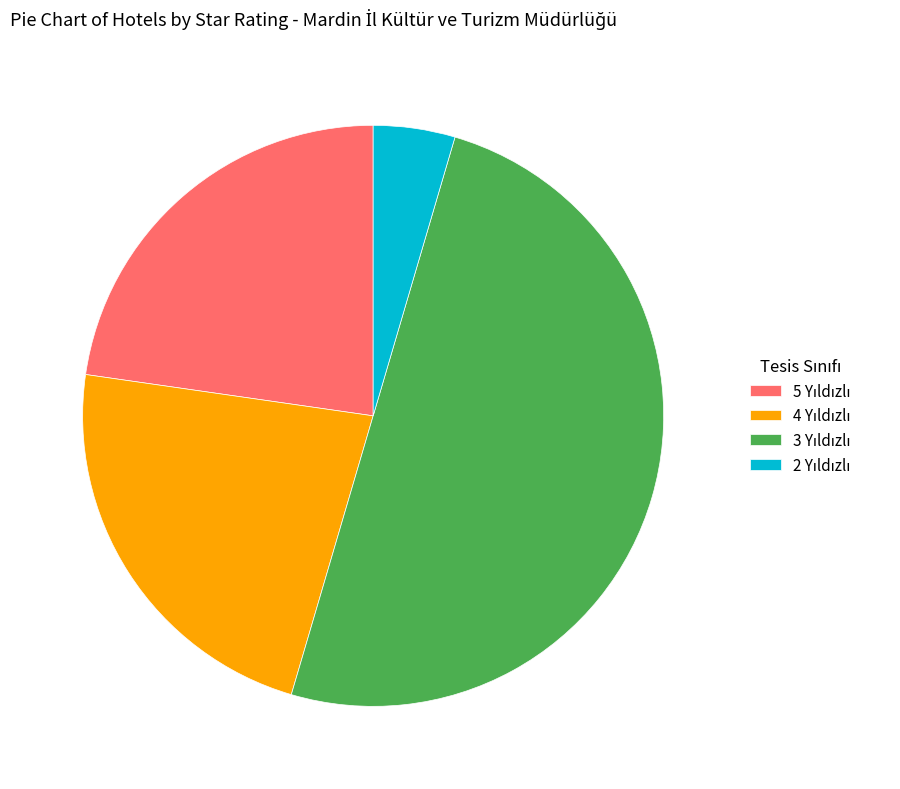

How many segments does this pie chart have?

4